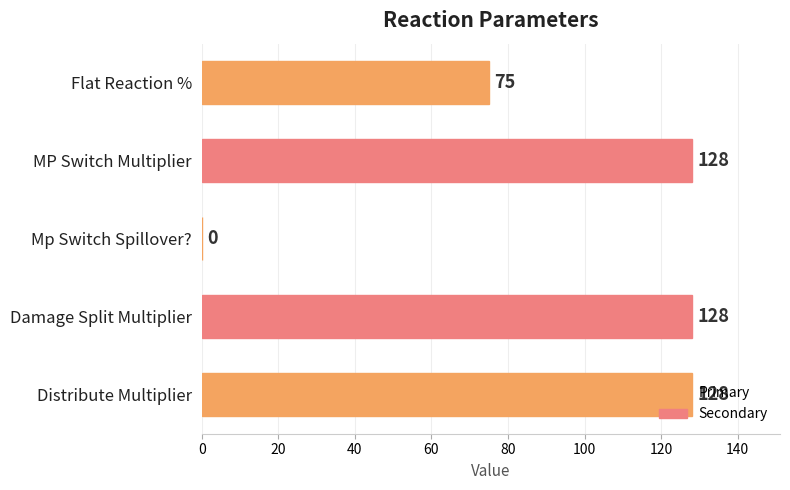

Which has a higher value, MP Switch Multiplier or Flat Reaction %?

MP Switch Multiplier